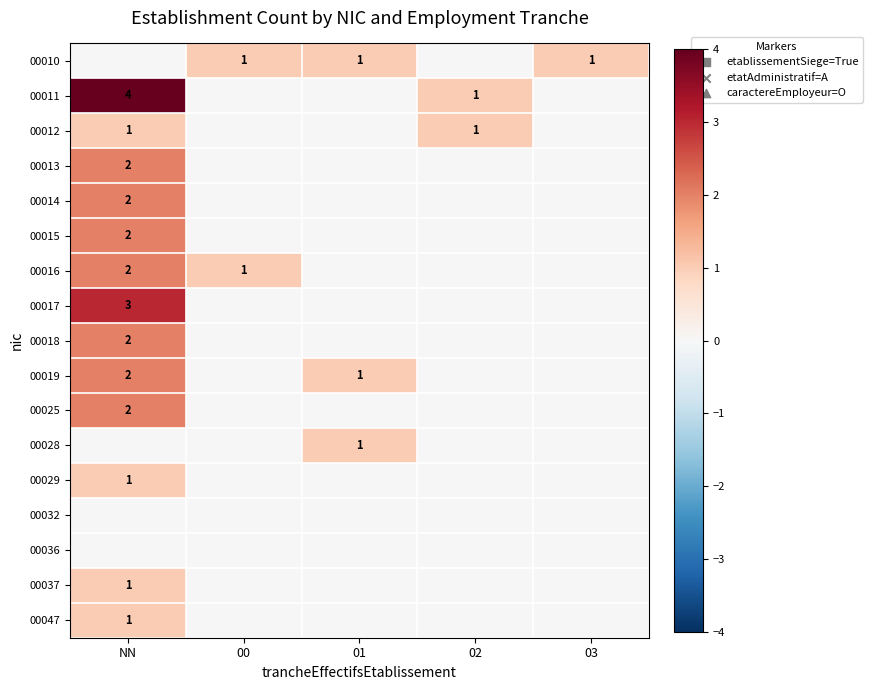

True or false: 00015 has a value of 1 at NN.

False